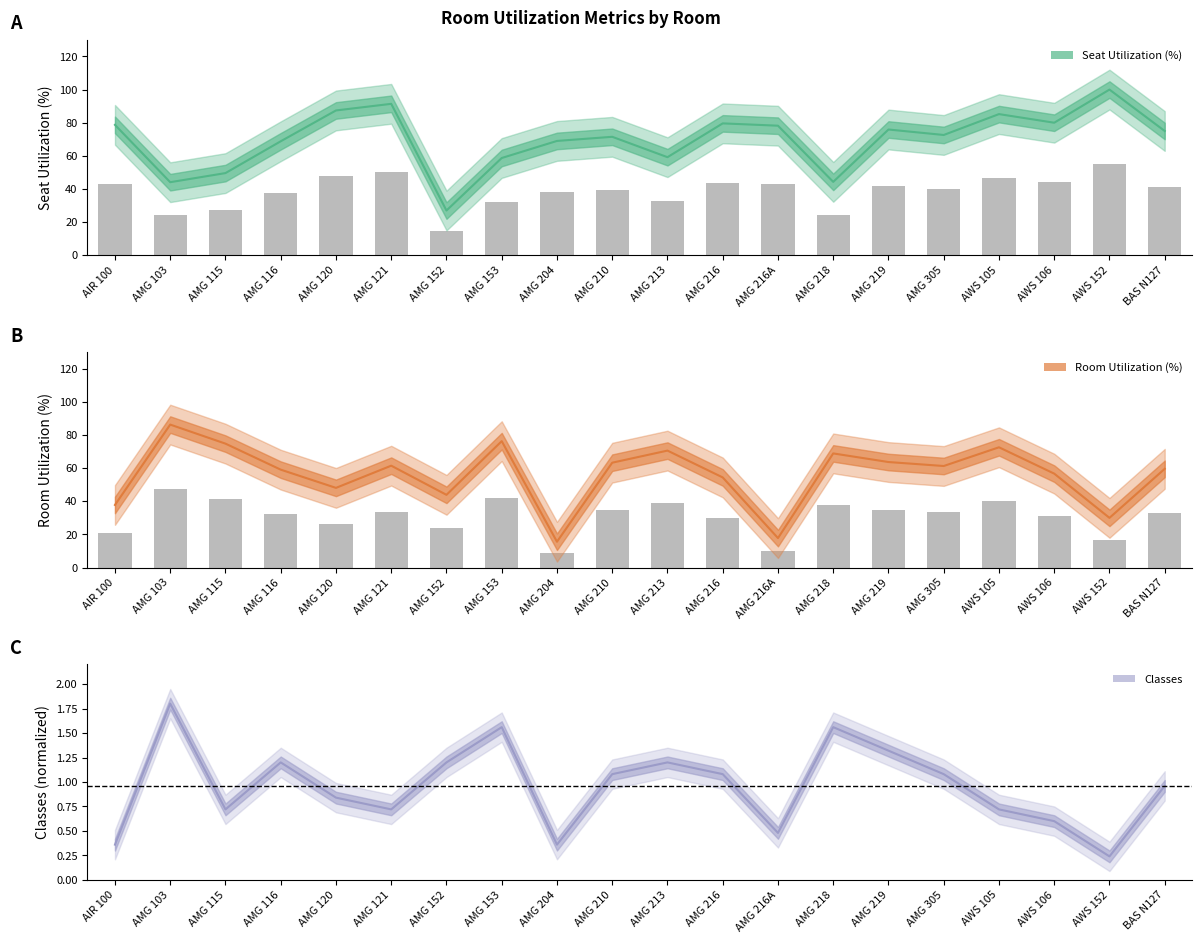

What is the value of the Seat Utilization (%) bar at the 4th from the left?

68.8